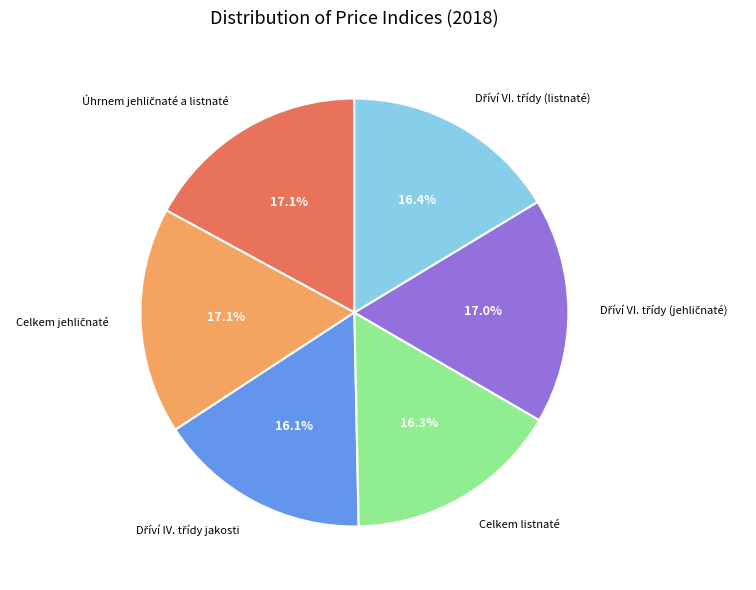

Count the number of slices in the pie.

6